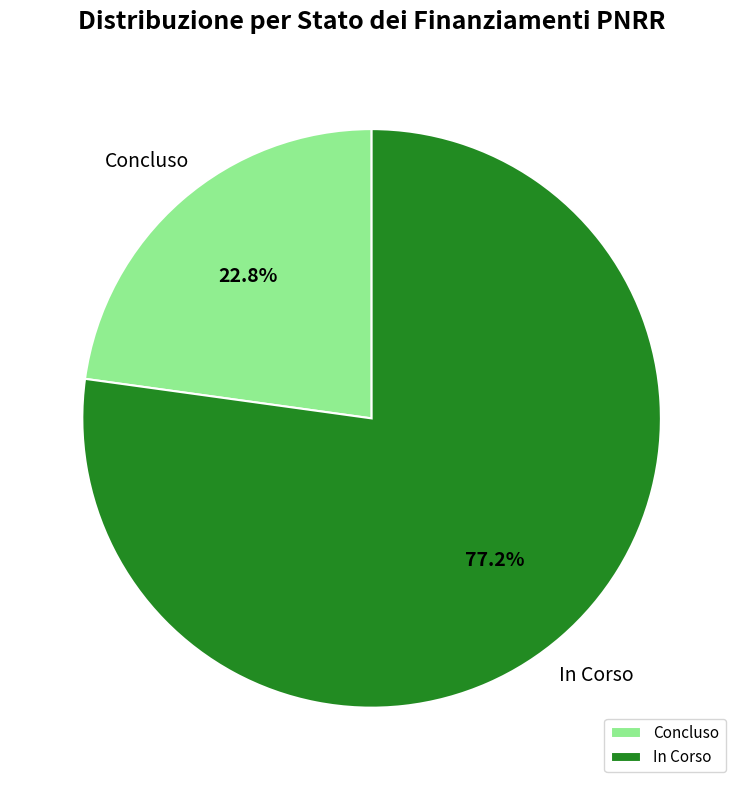

Which category has the biggest portion of the pie?

In Corso